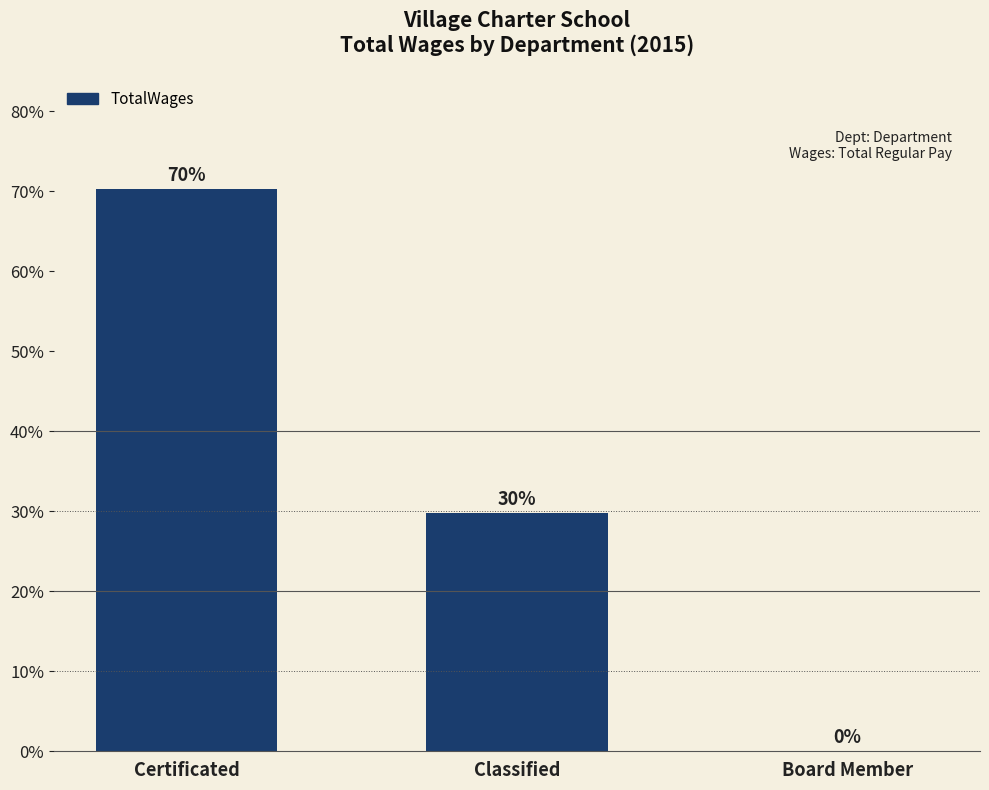

Where does the data first go above 29?

Certificated